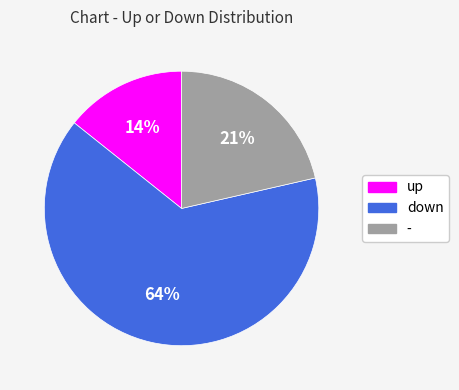

What percentage is the up slice, to the nearest percent?

14%